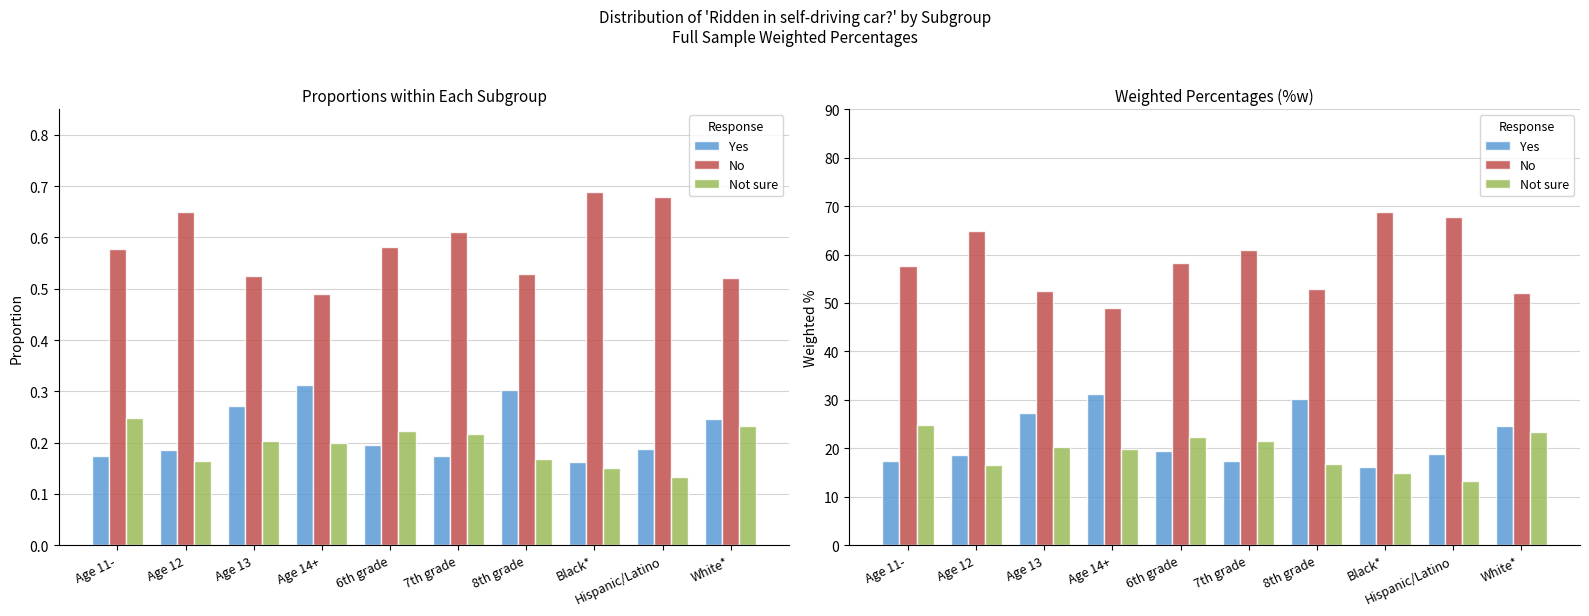

How many distinct data groups are displayed?

3